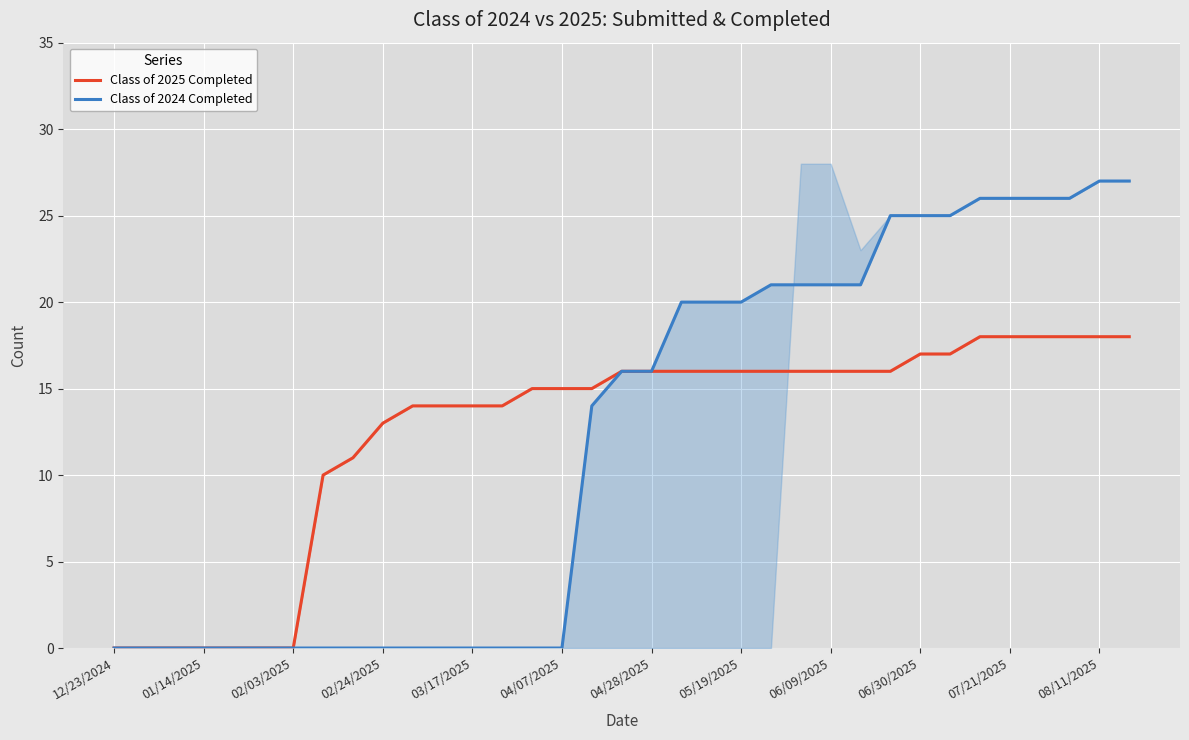

Does the chart display data point markers on the line(s)?

No